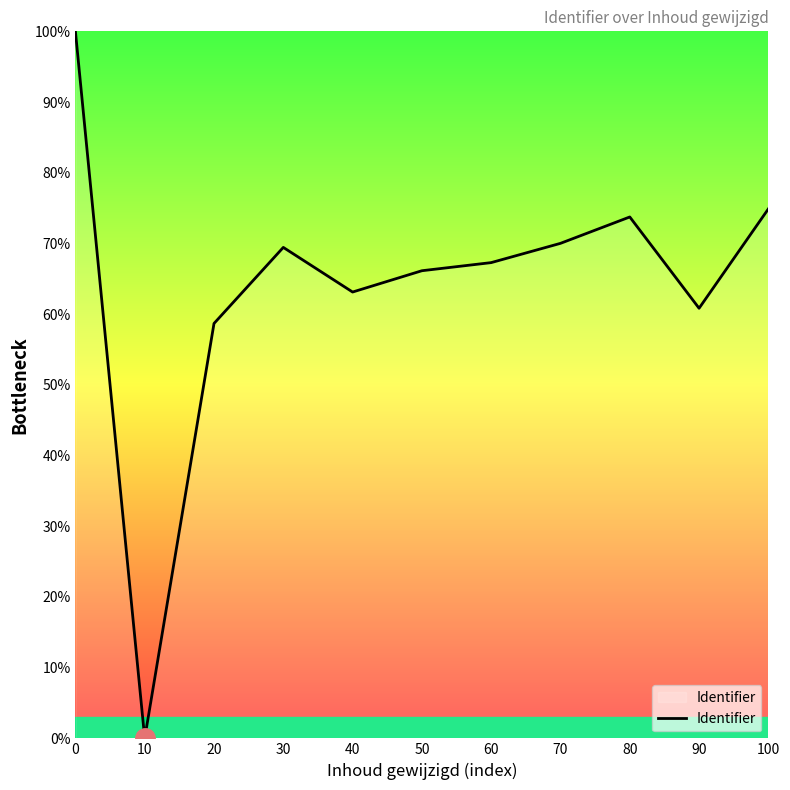

What is the difference between the maximum and minimum values?

100.0